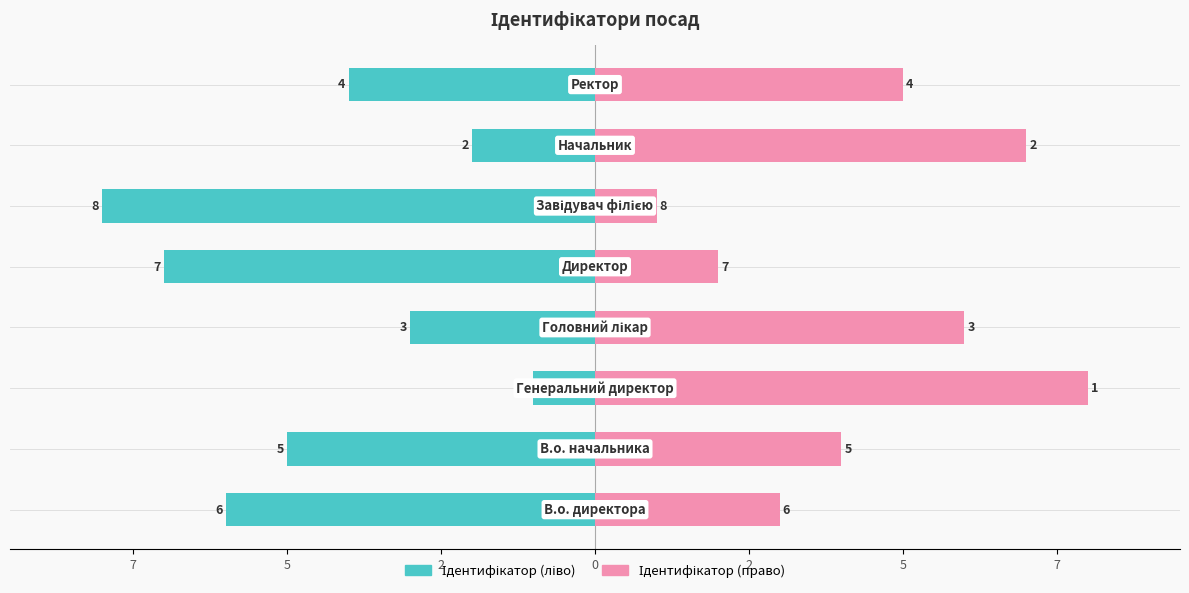

Are the bars grouped side by side (vs. stacked)?

Yes